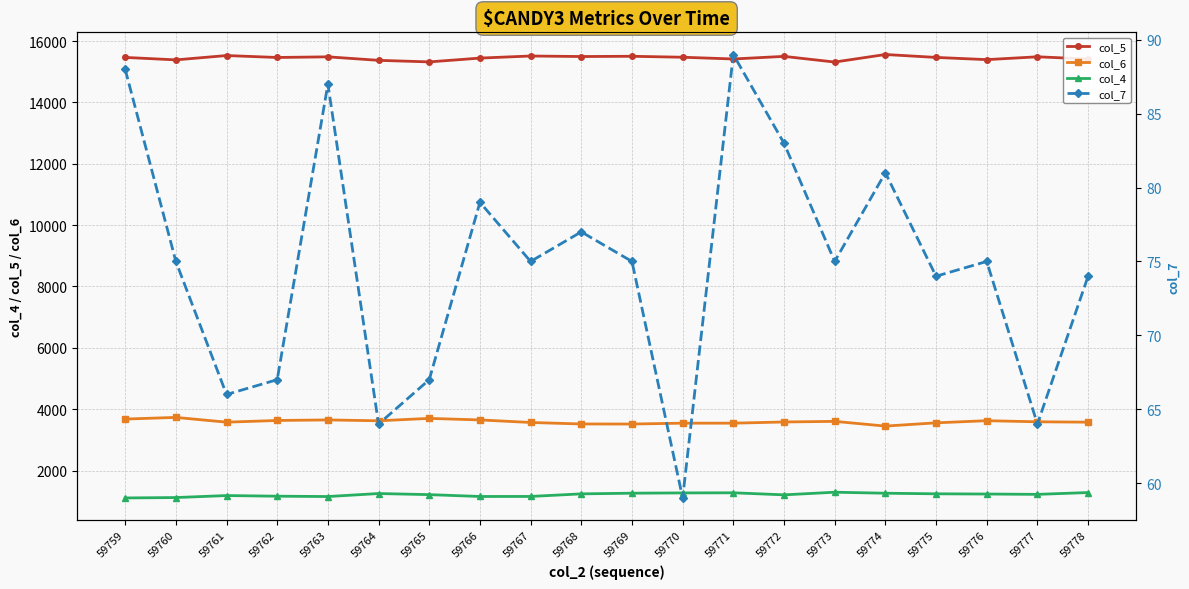

How many interior local peaks does the col_5 series have?

7